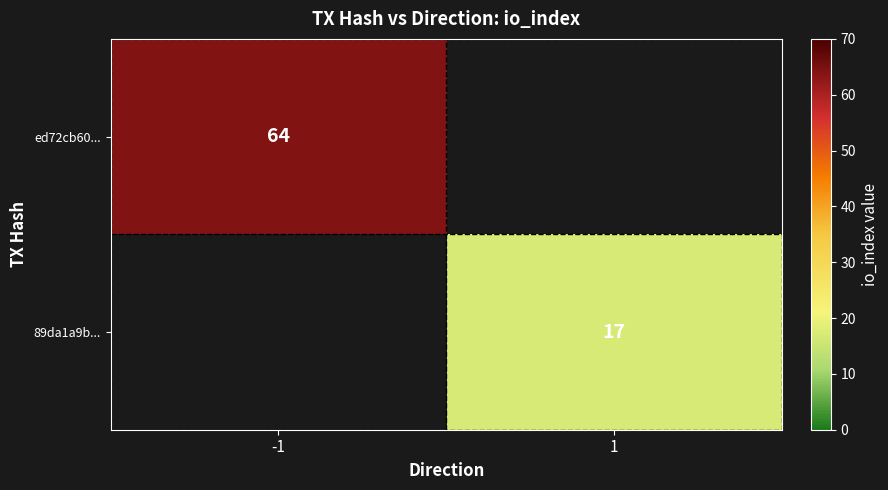

Is the value of 89da1a9b... at 1 greater than the value of ed72cb60... at -1?

No